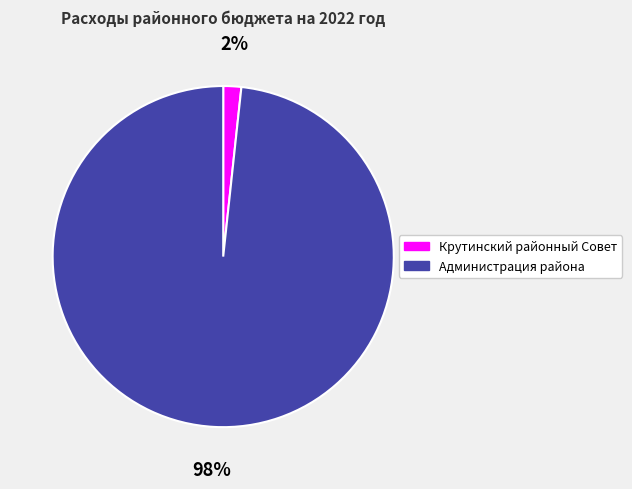

Is there any slice that represents more than half of the pie?

Yes